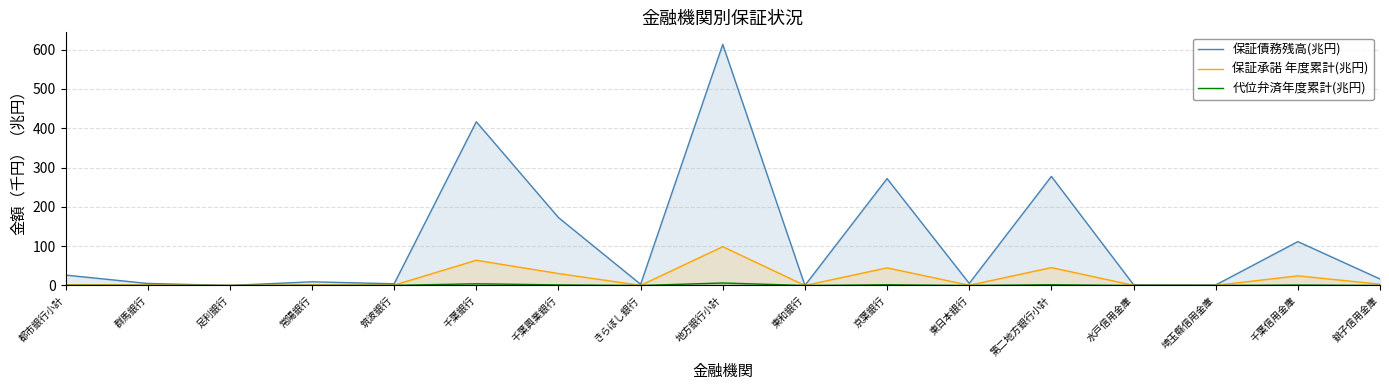

How many interior local peaks does the 保証承諾 年度累計(兆円) series have?

6